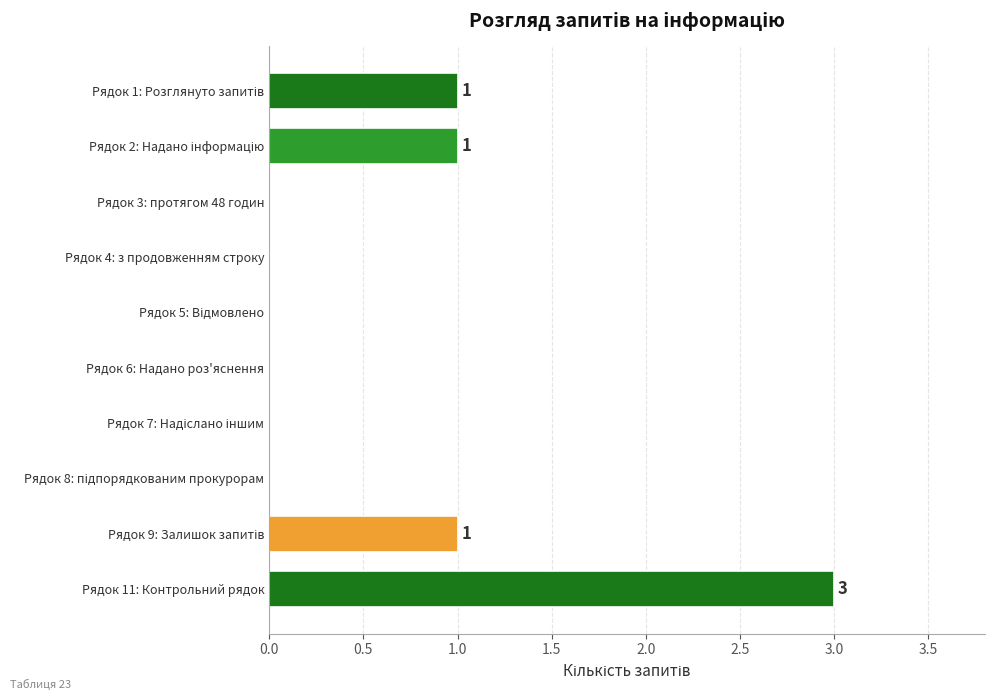

At which category does the chart reach its peak across all series?

Рядок 11: Контрольний рядок